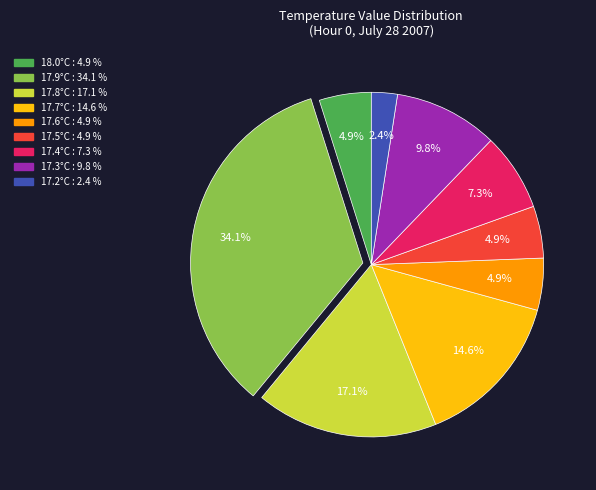

To the nearest percent, what is the difference between the largest and smallest slice percentages?

32%